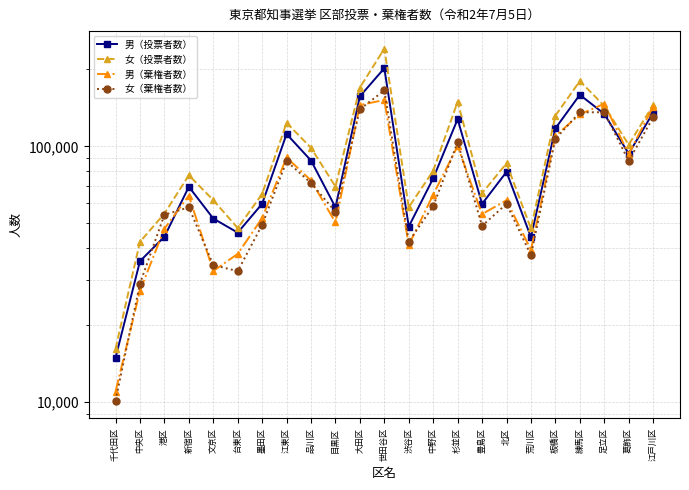

True or false: 女（棄権者数） and 女（投票者数） intersect in this chart.

False